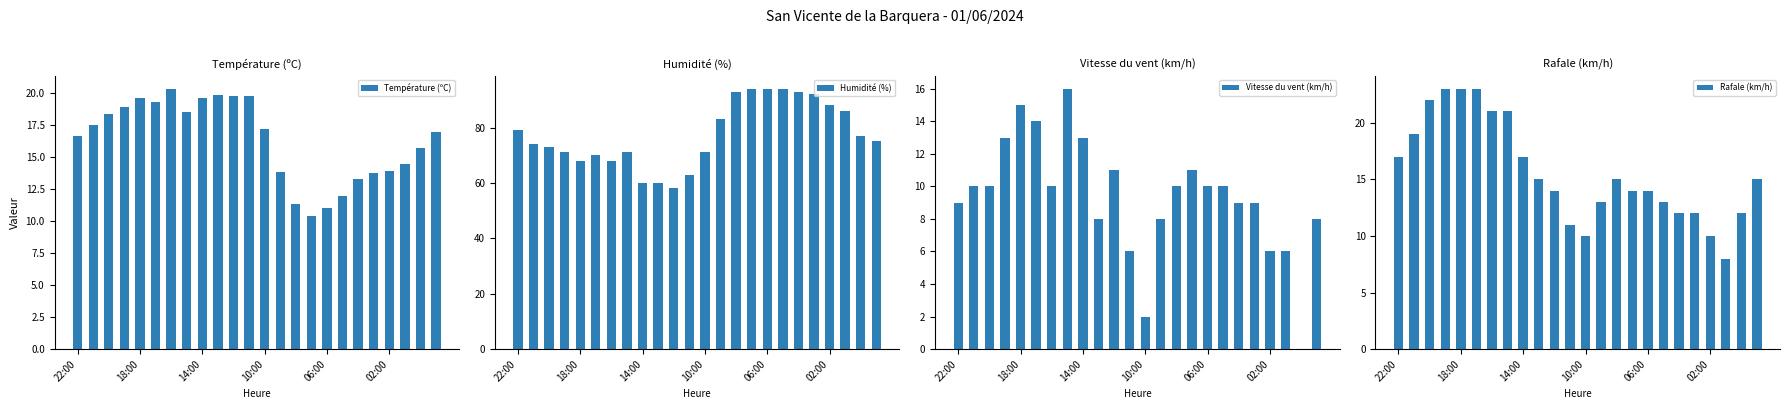

Count the number of data series in this chart.

4